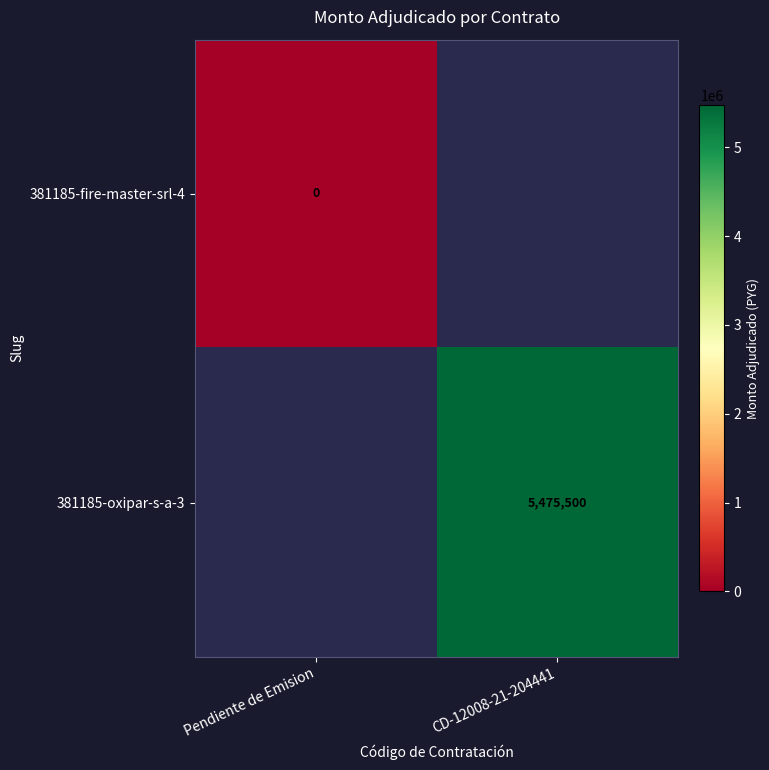

The value of 381185-oxipar-s-a-3 at CD-12008-21-204441 is 1262688. True or false?

False